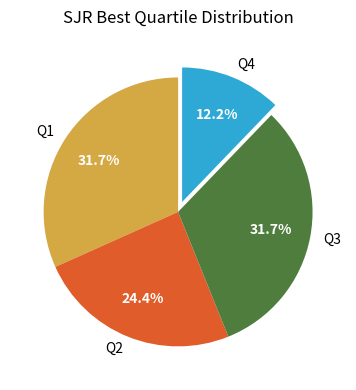

To the nearest percent, what percentage of the pie is Q2?

24%